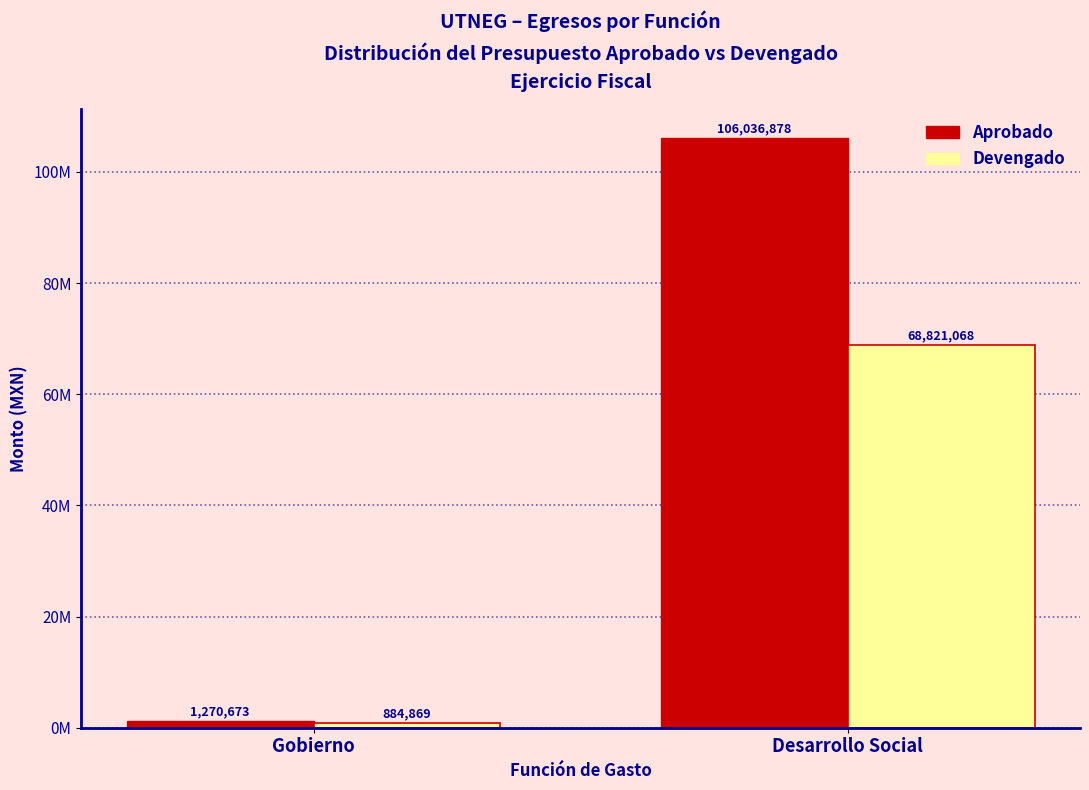

What are all the series names shown in the legend?

Aprobado, Devengado